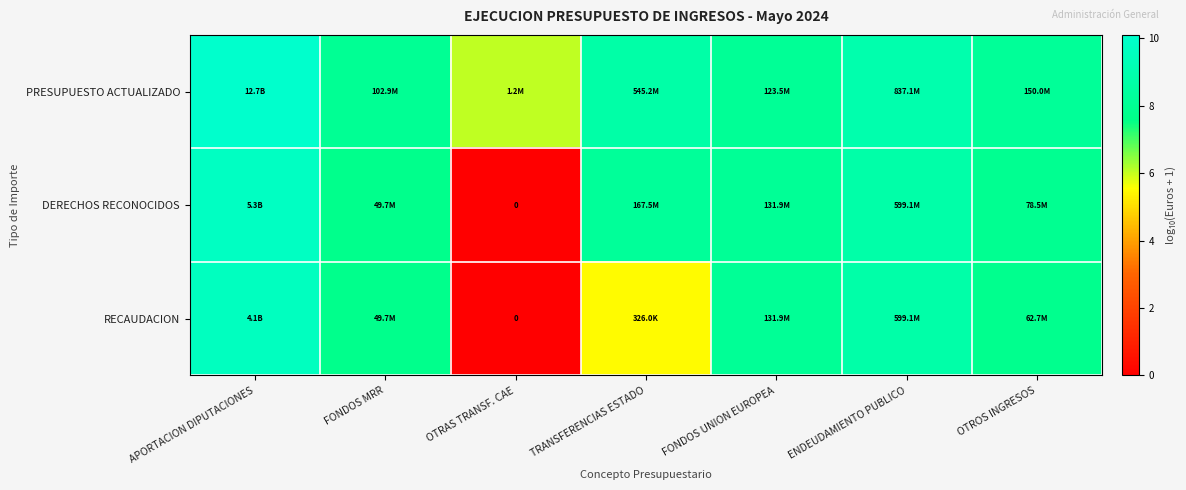

True or false: RECAUDACION has a value of 11.7 at FONDOS UNION EUROPEA.

False